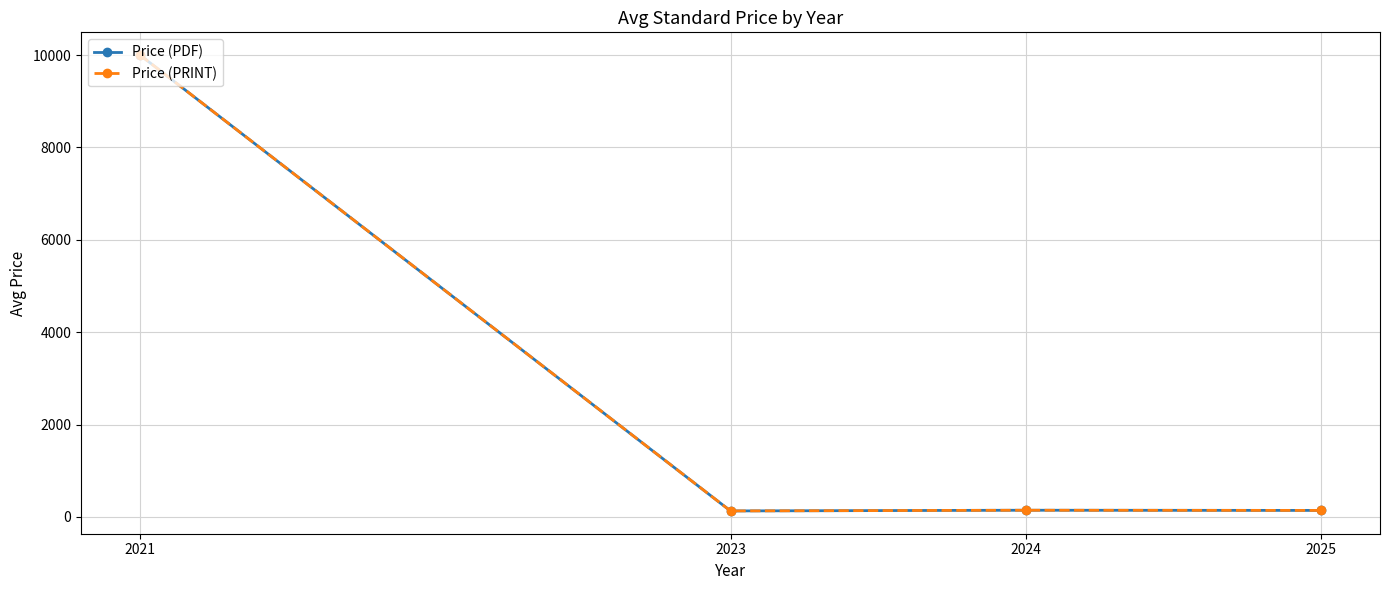

Is this an area chart (filled region under the line)?

No